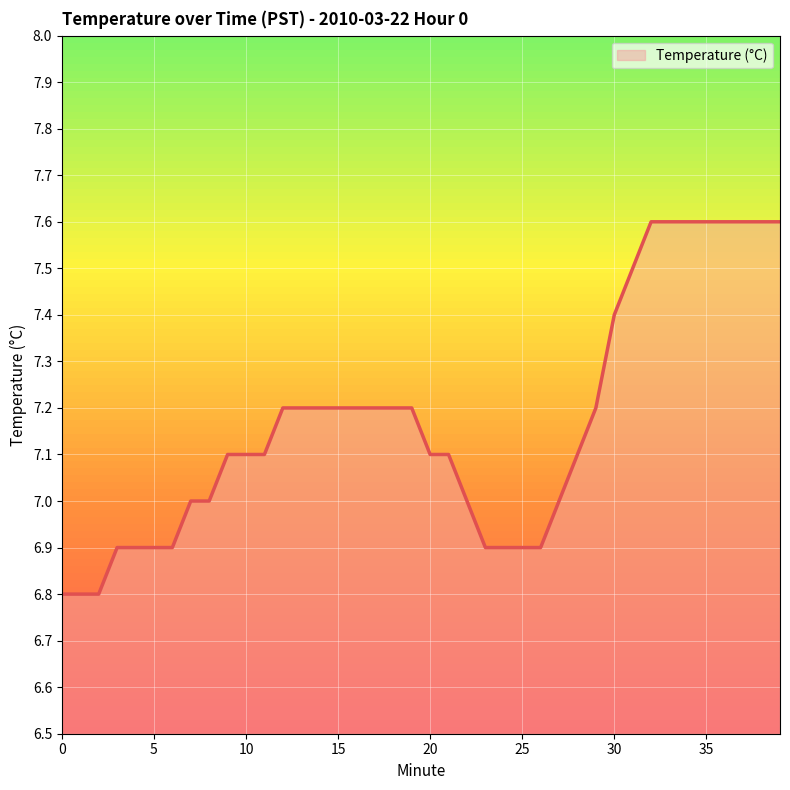

Does the chart display data point markers on the line(s)?

No